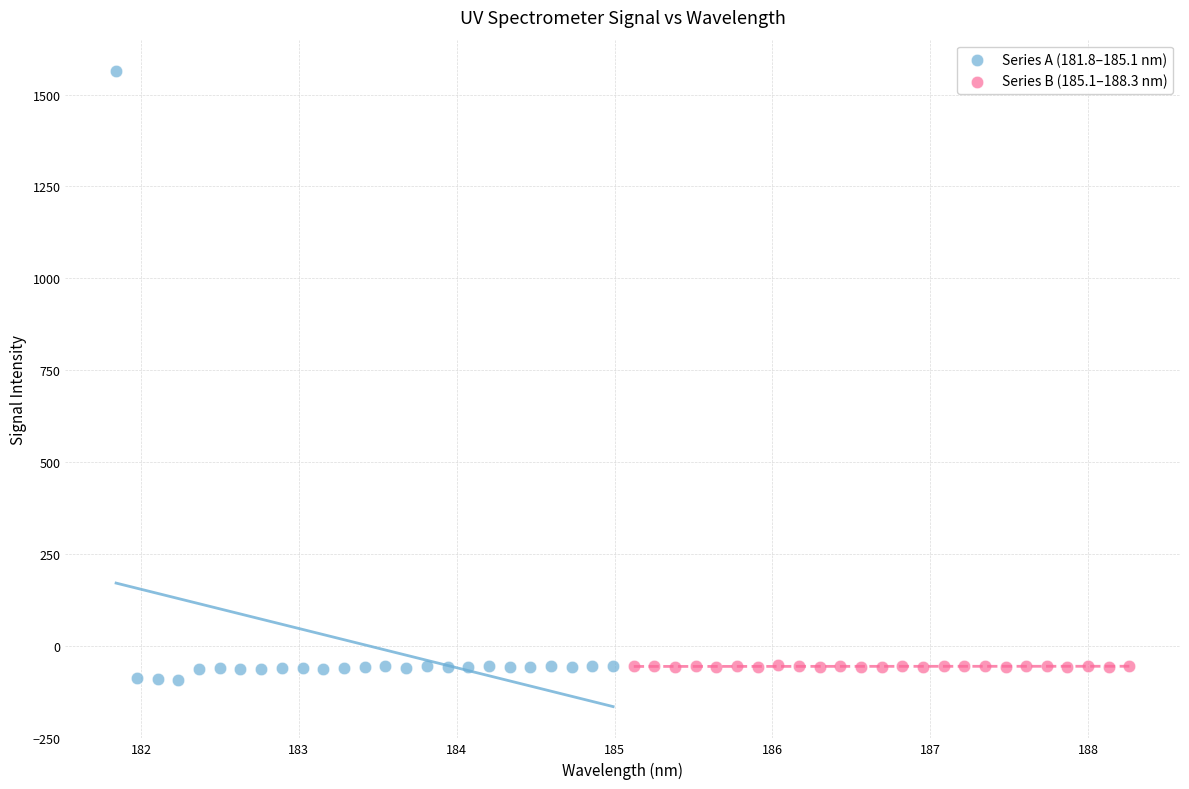

Which series contains the lowest Y value?

Series A (181.8–185.1 nm)